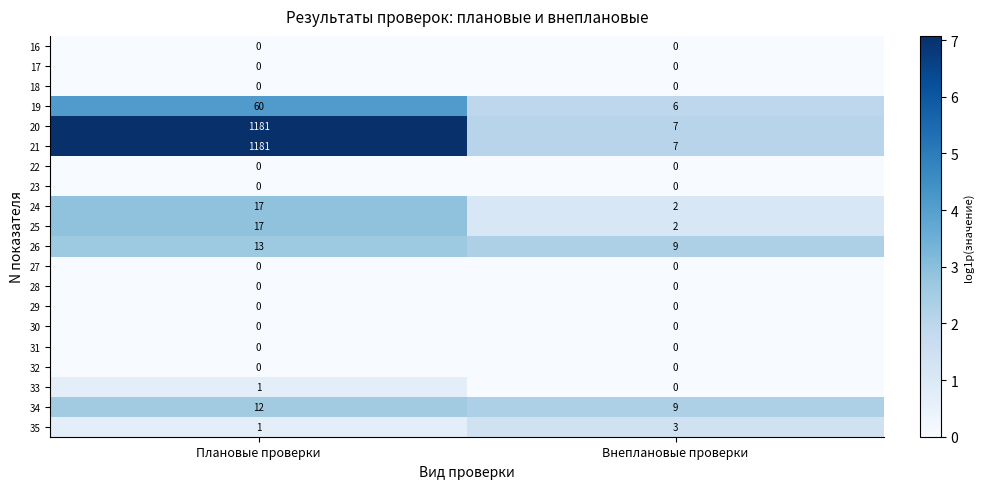

What is the difference between the highest and lowest values at Плановые проверки?

1181